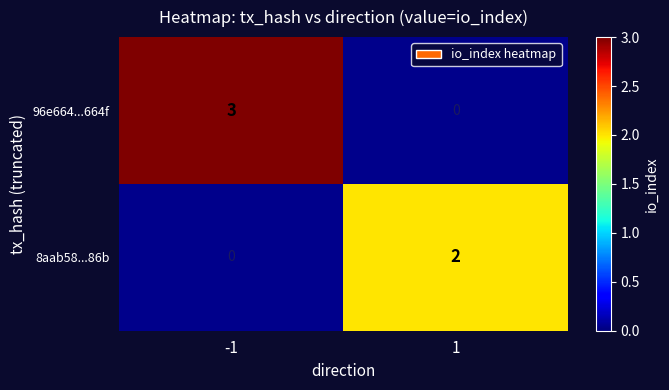

True or false: 8aab58...86b has a value of 2 at 1.

True